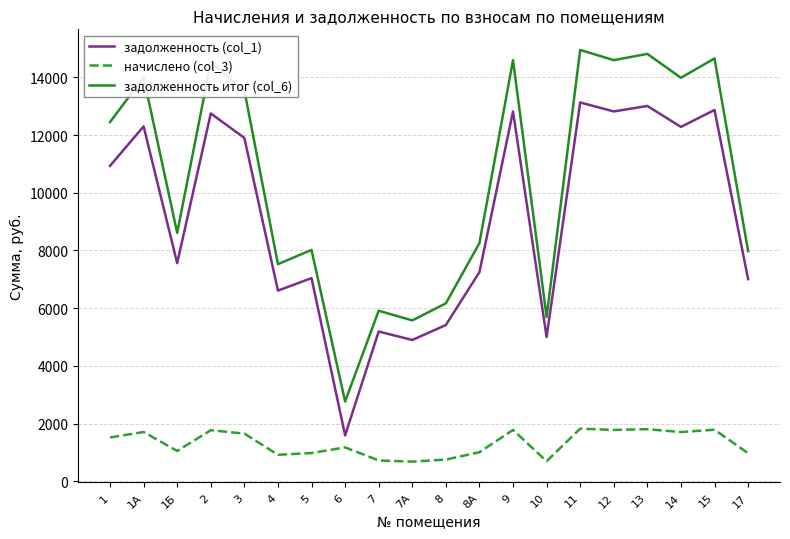

How many interior local peaks does the задолженность (col_1) series have?

8